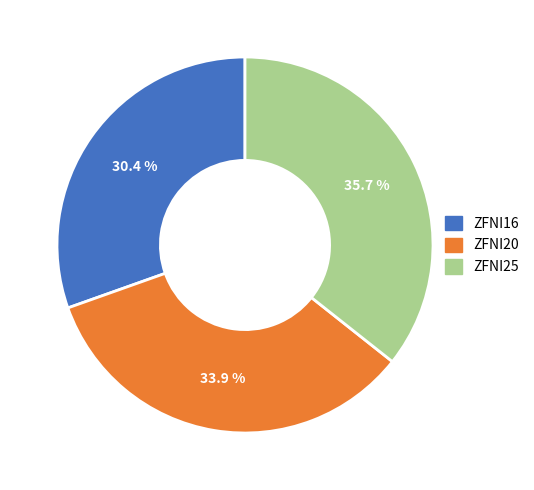

Which slice is the largest?

ZFNI25